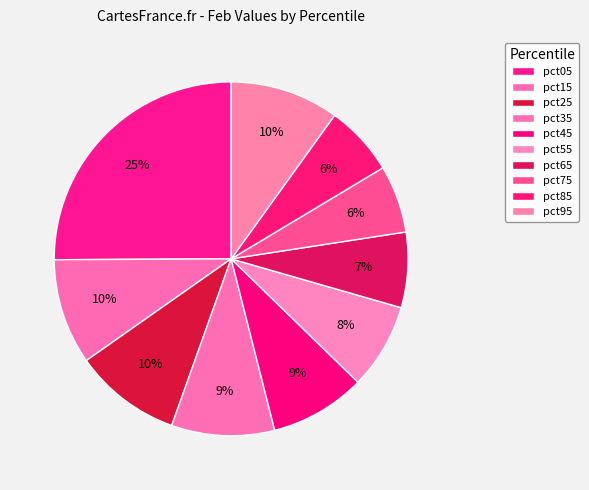

Count the number of slices in the pie.

10